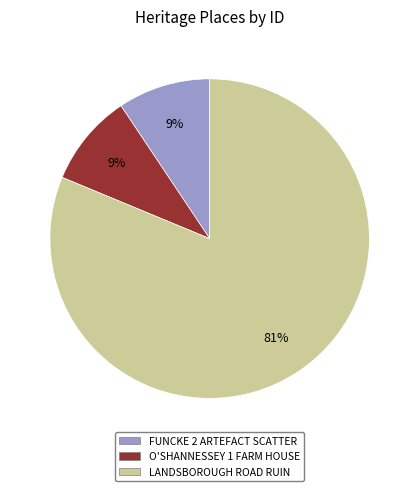

Is there a majority slice in this chart?

Yes